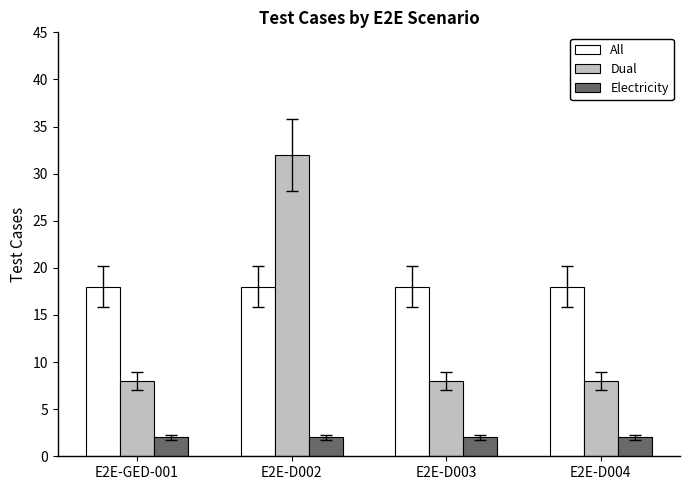

At how many categories does at least one series exceed 16?

4